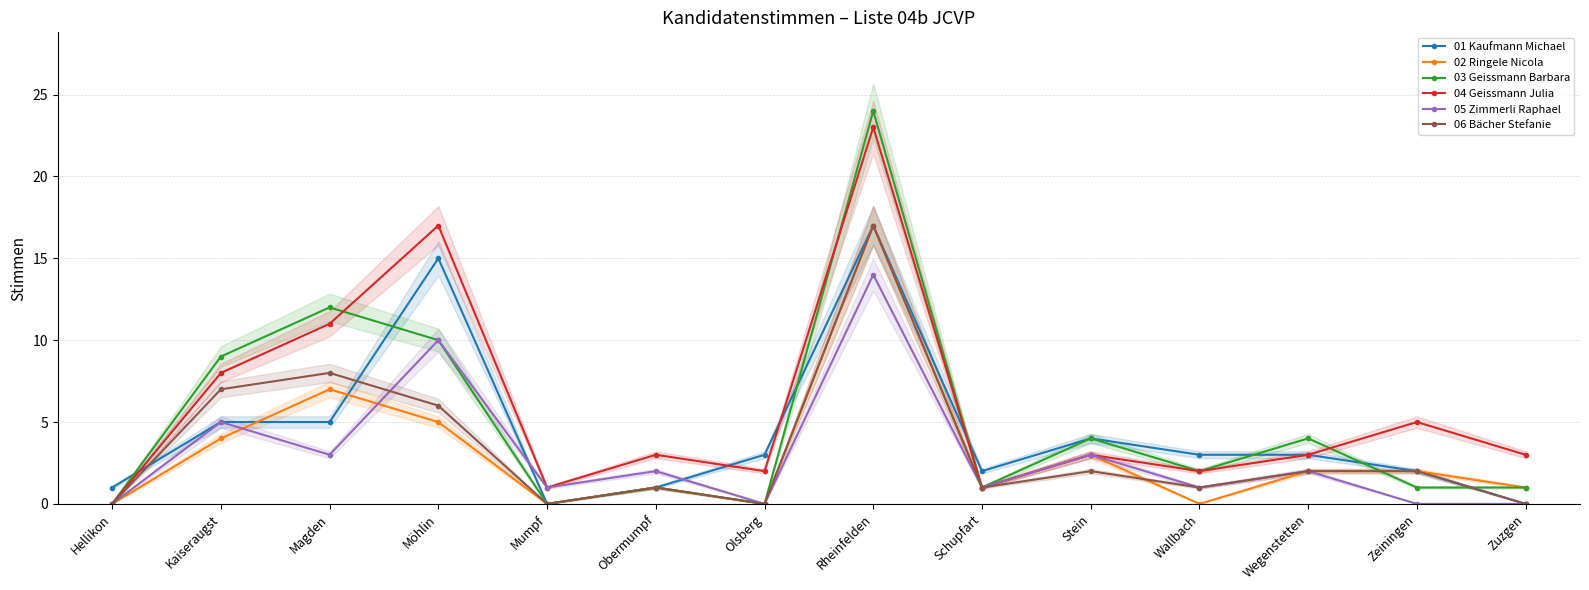

Which has a higher value, Schupfart or Zuzgen?

Schupfart